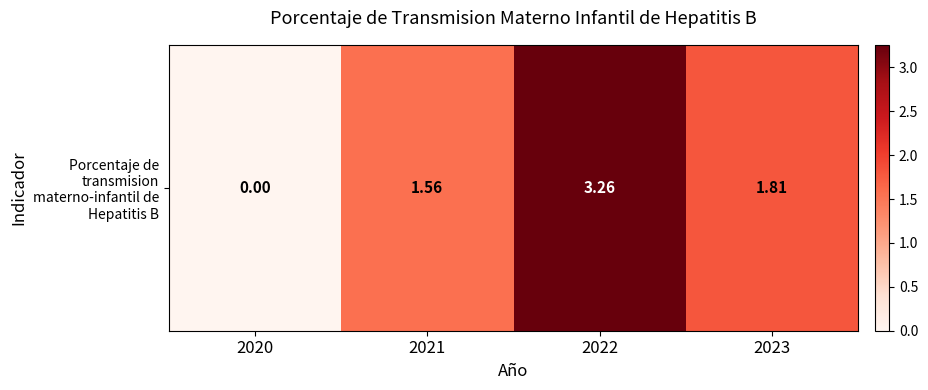

At which label is the value closest to 1?

2021